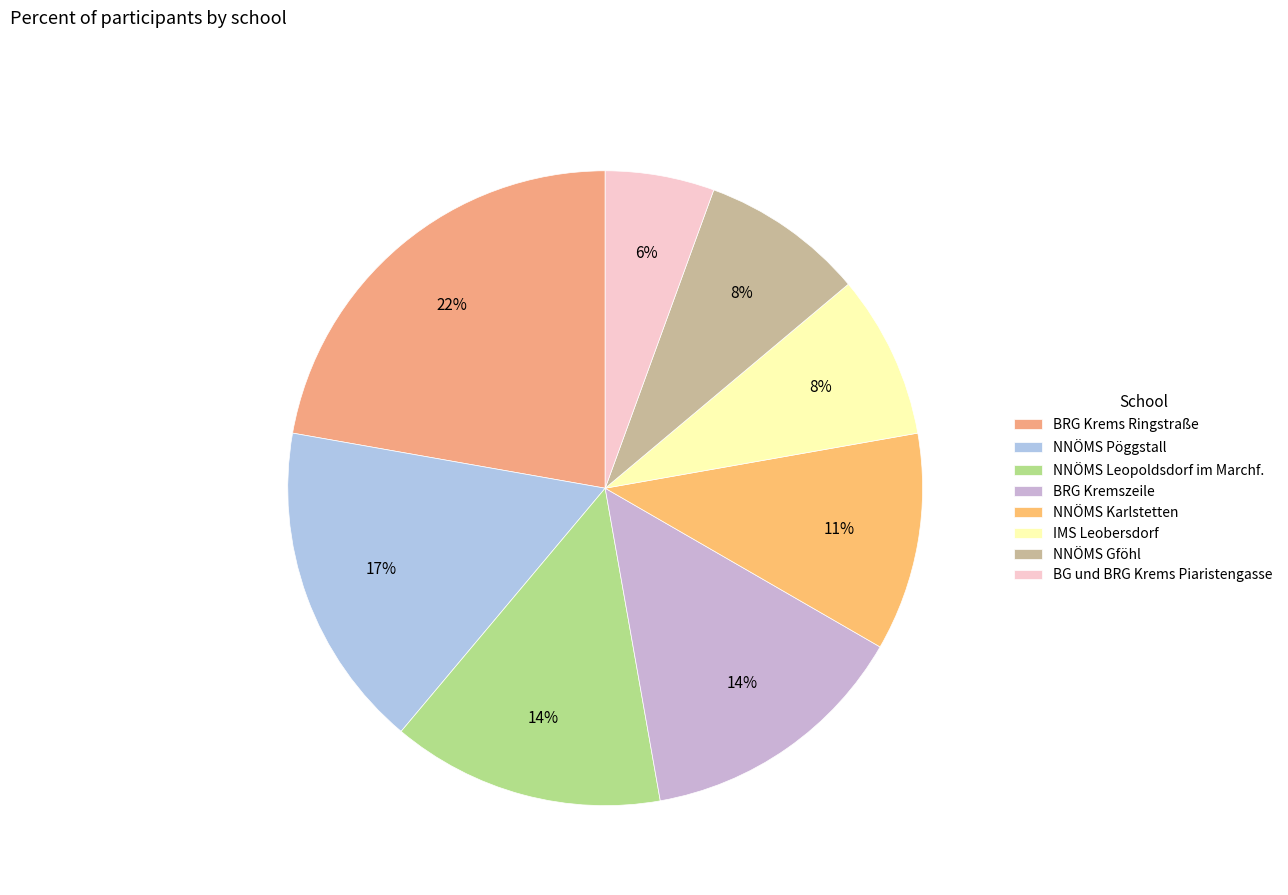

True or false: NNÖMS Karlstetten accounts for 11% of the total.

True